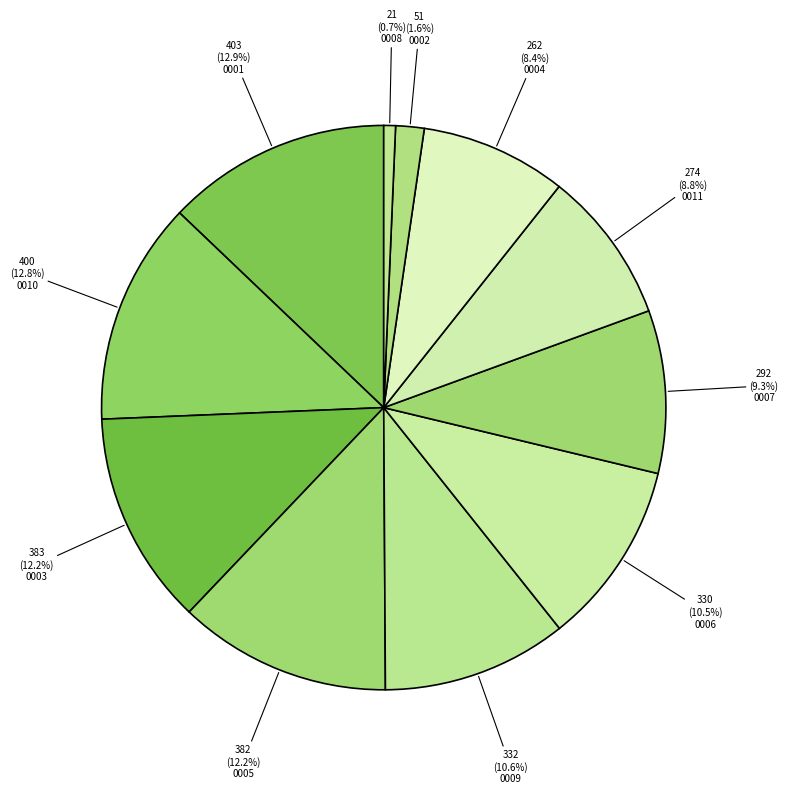

How many slices are in this pie chart?

11